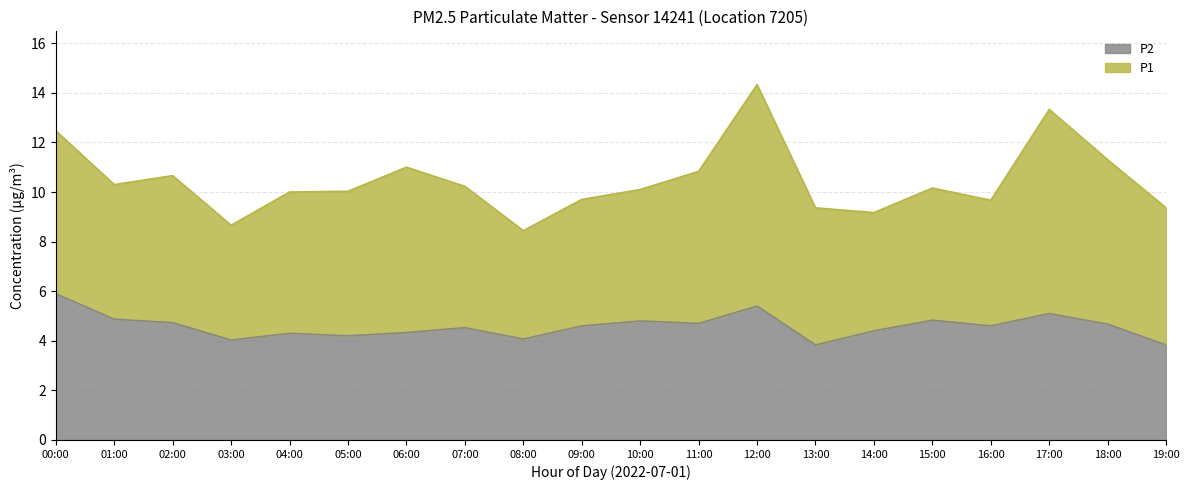

What is the total value across all series at 11:00?

10.8